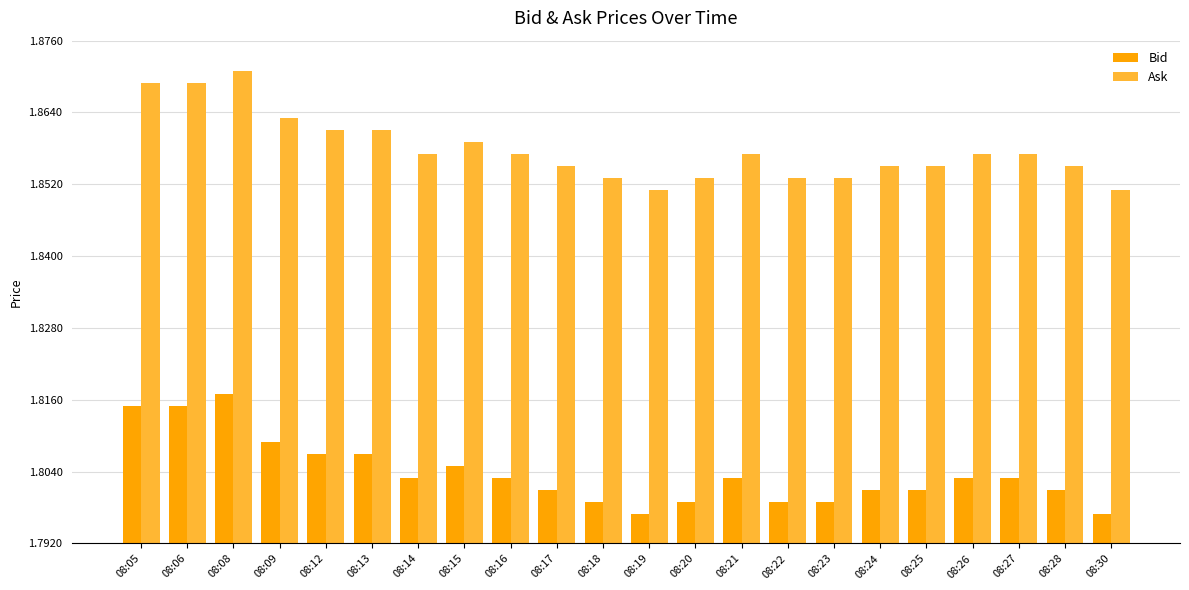

At how many categories does at least one series exceed 1?

22